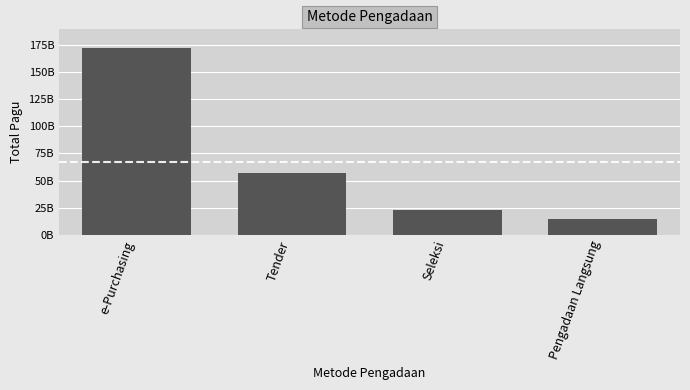

What is the smallest value displayed?

15009718000